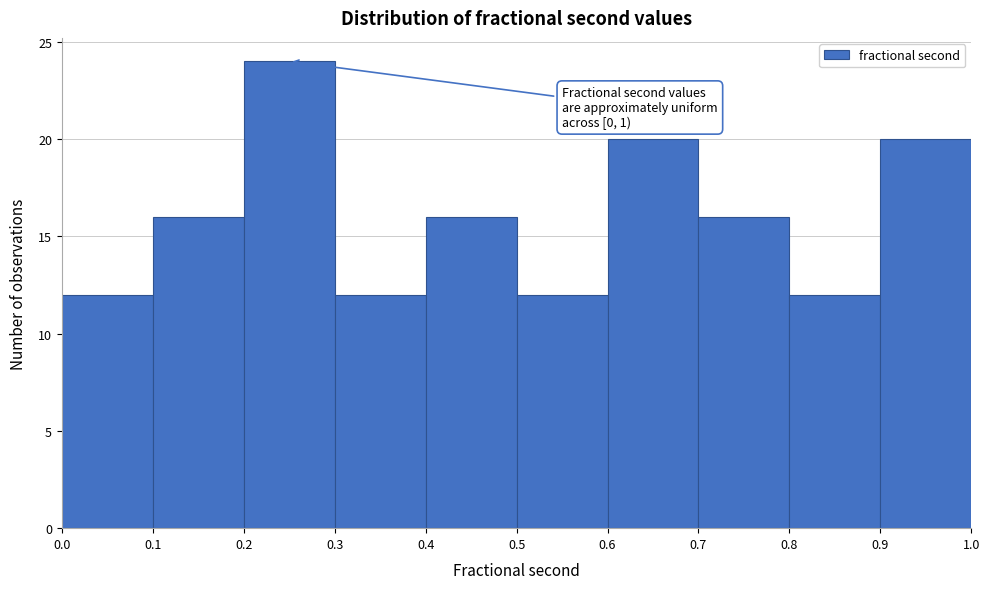

Which range on the x-axis has the tallest bar?

0.2 to 0.3